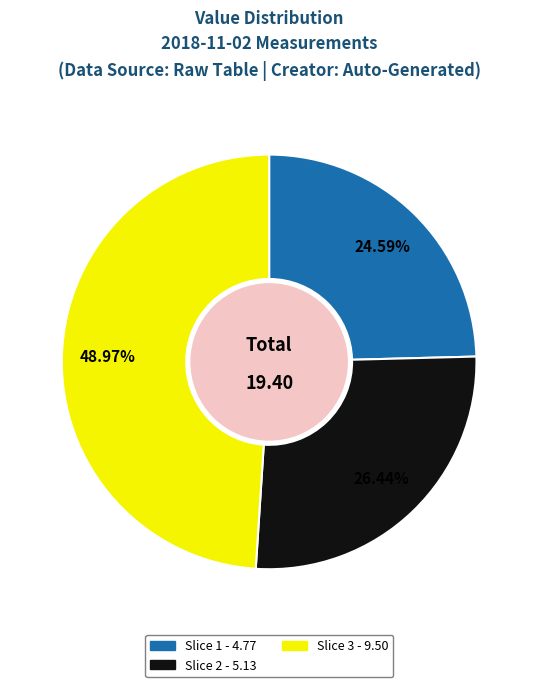

Which slice is the largest?

Slice 3 - 9.50